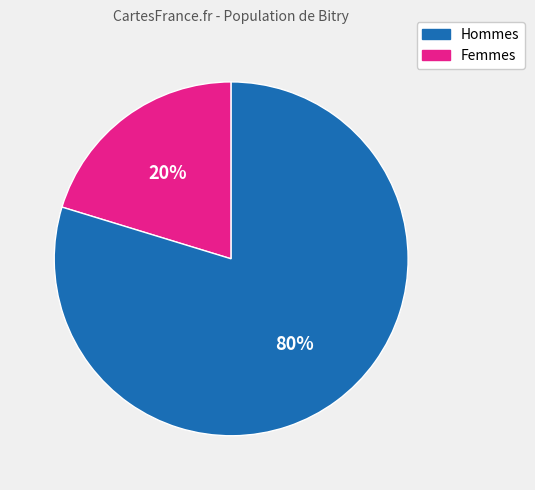

Is there a majority slice in this chart?

Yes